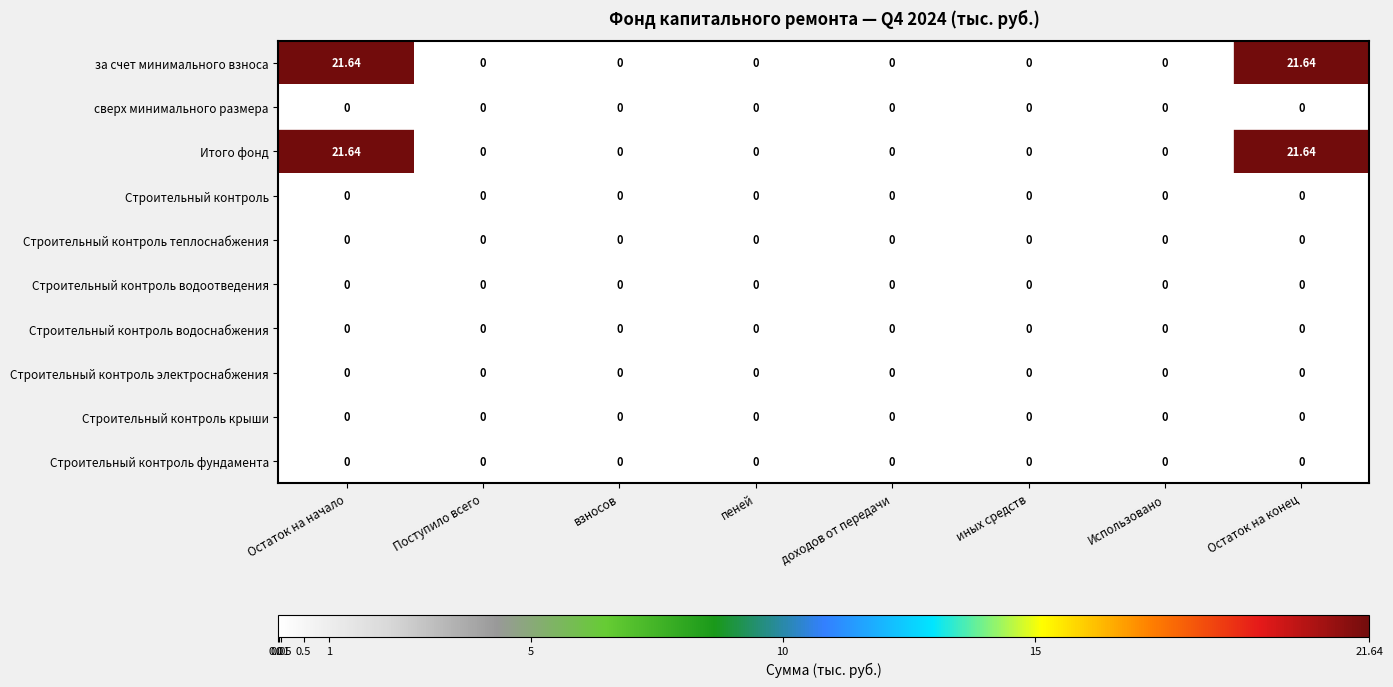

Is the value of Строительный контроль водоотведения at взносов greater than the value of Итого фонд at Остаток на конец?

No